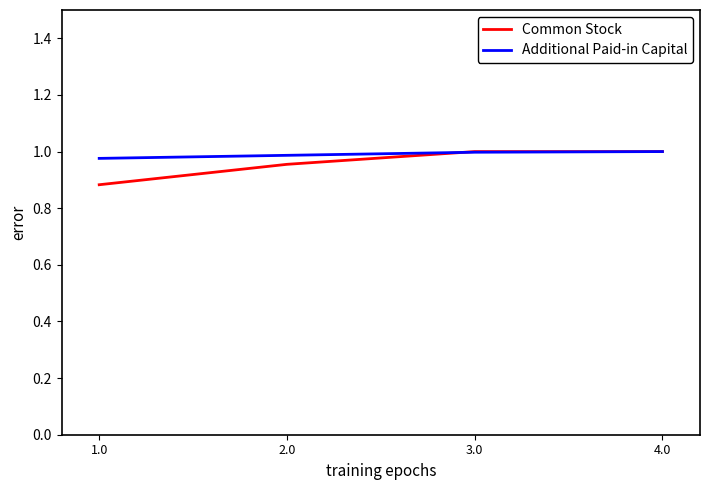

True or false: Common Stock has more than 1 interior local peaks.

False